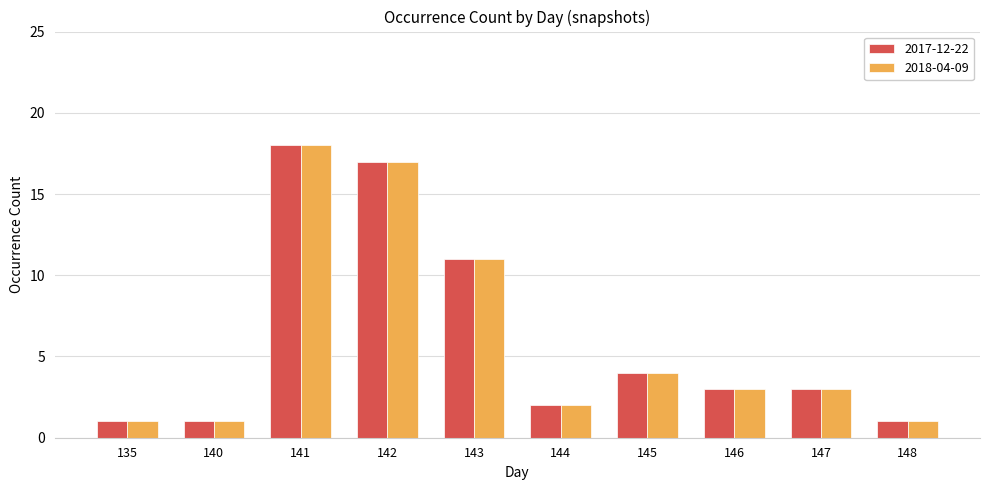

Which category has the highest value in the 2018-04-09 series?

141